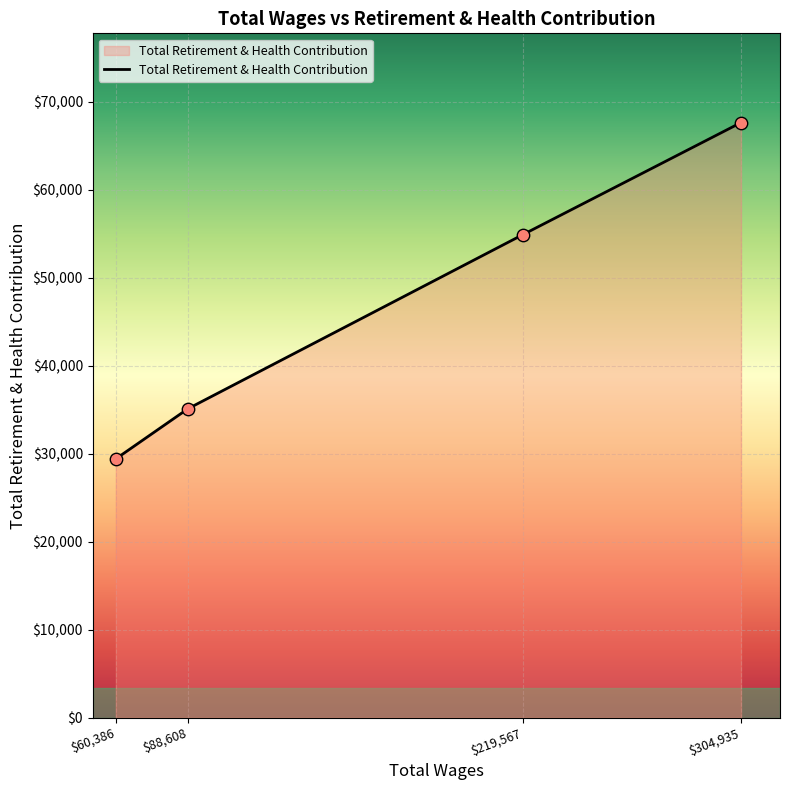

Which has a higher value, $60,386 or $219,567?

$219,567